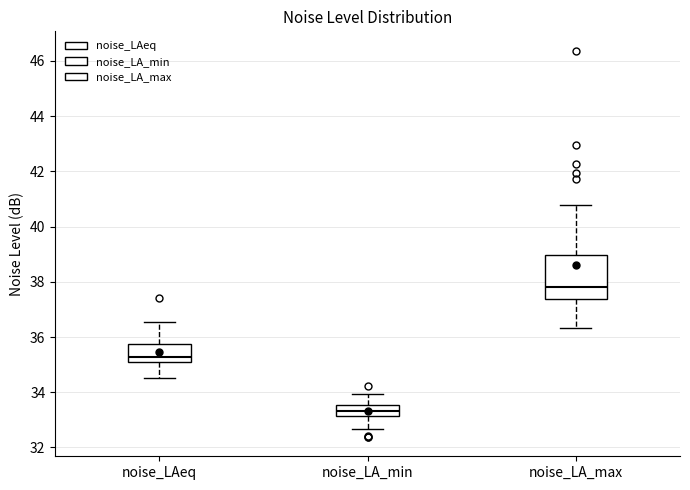

Which box is the tallest, from its lower edge to its upper edge?

noise_LA_max